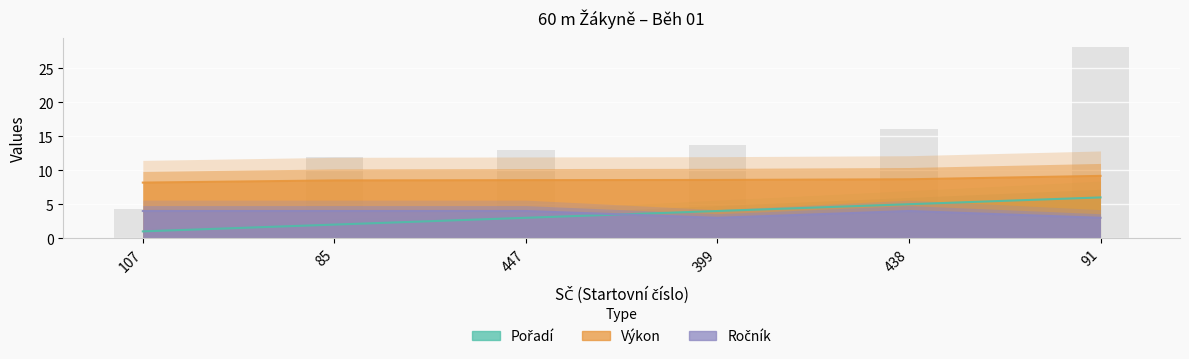

At which label is Výkon closest to 8?

107